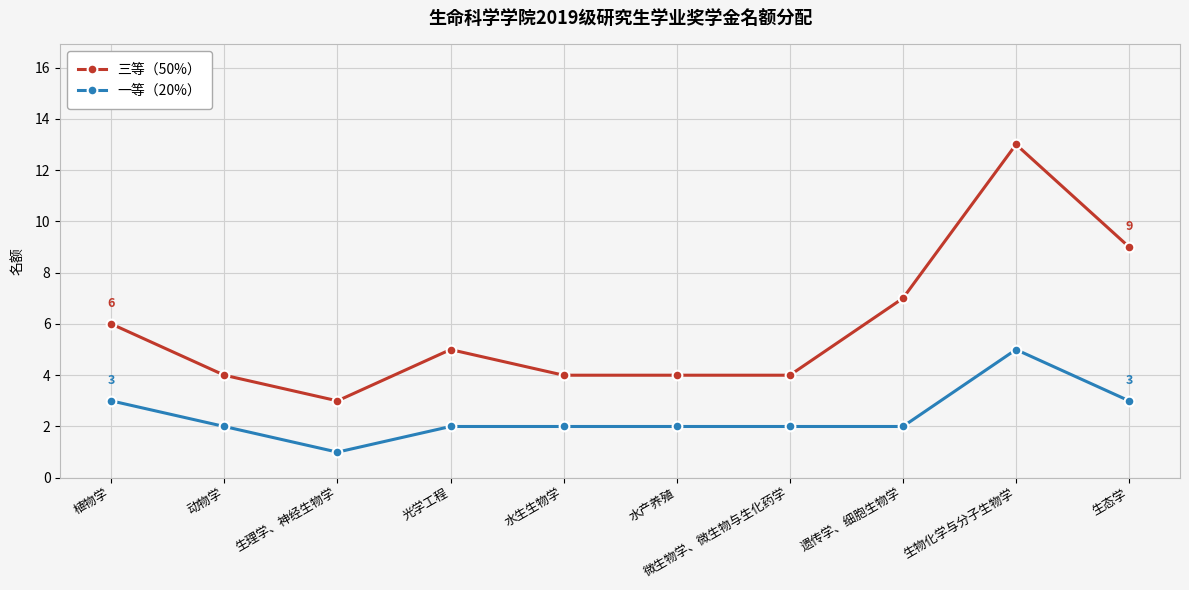

What are all the series names shown in the legend?

三等（50%）, 一等（20%）